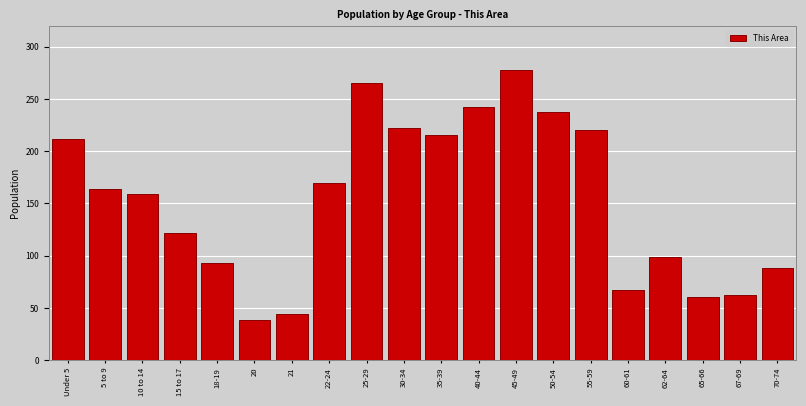

Reading right to left, transcribe all the data shown in this chart.

70-74=88	67-69=62	65-66=60	62-64=99	60-61=67	55-59=220	50-54=238	45-49=278	40-44=242	35-39=216	30-34=222	25-29=265	22-24=170	21=44	20=38	18-19=93	15 to 17=122	10 to 14=159	5 to 9=164	Under 5=212